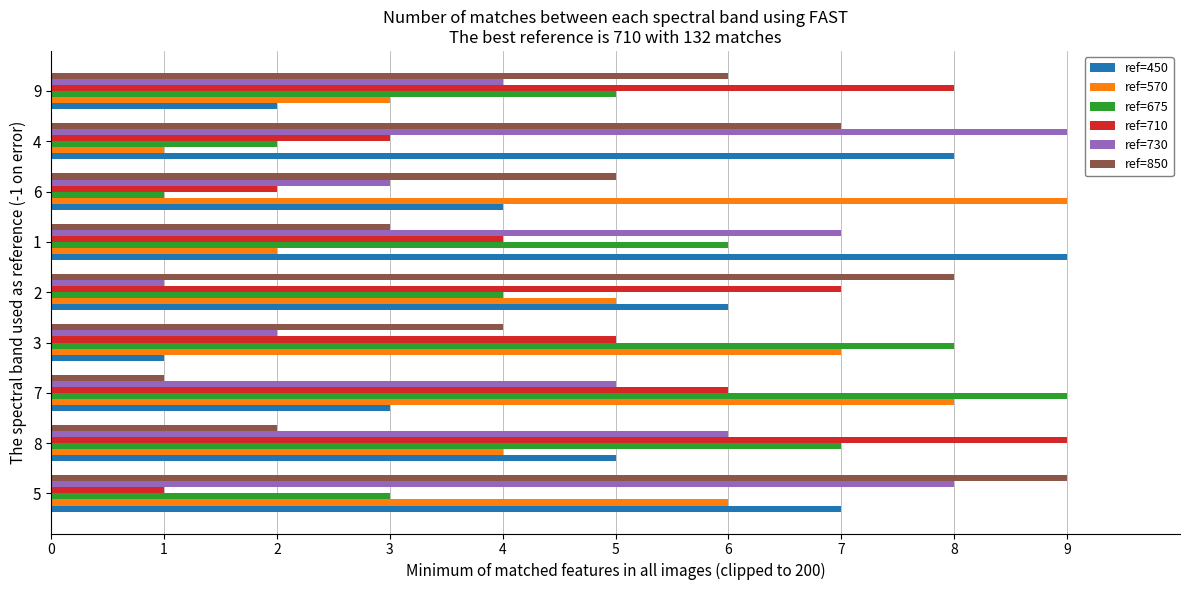

List the labels in order of ref=570 value, smallest first.

4, 1, 9, 8, 2, 5, 3, 7, 6